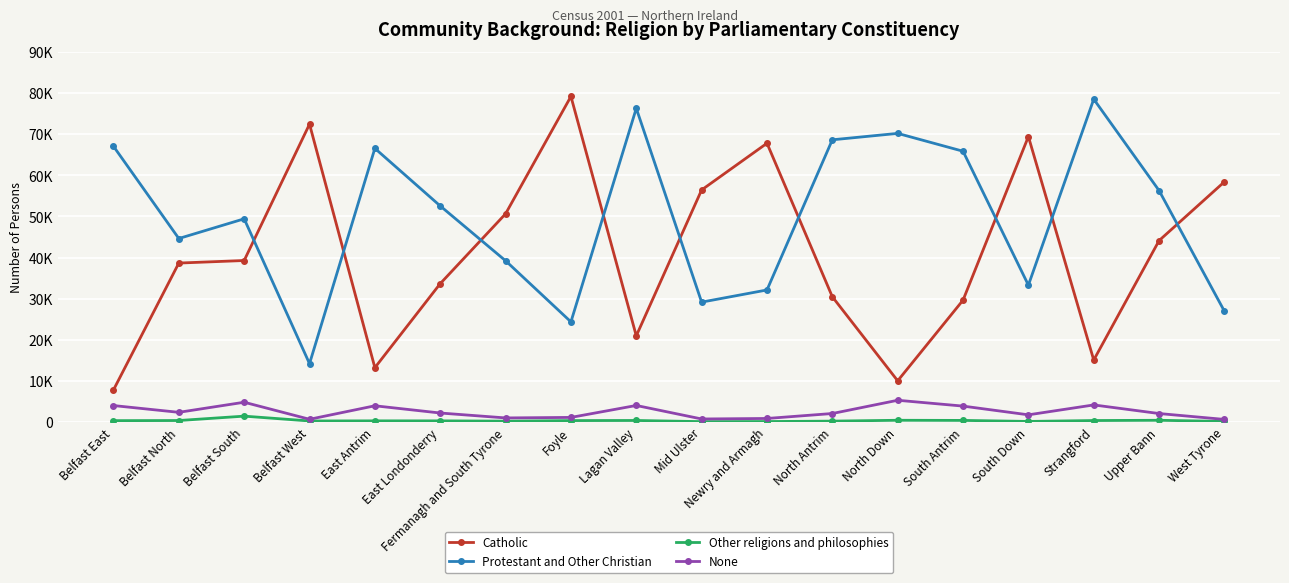

Which series has the largest range (max minus min)?

Catholic